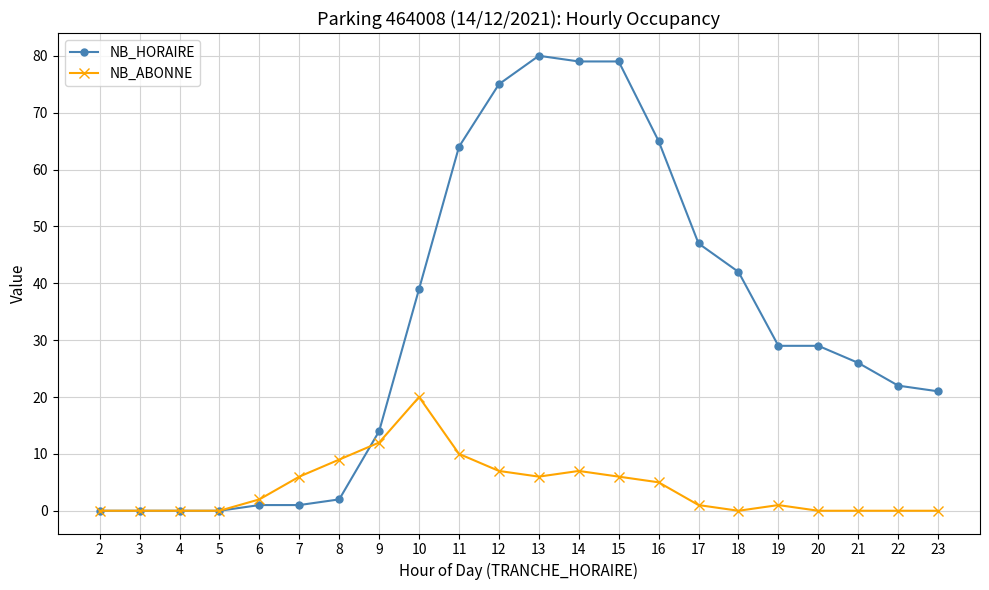

The NB_HORAIRE series shows 42 at 18. True or false?

True